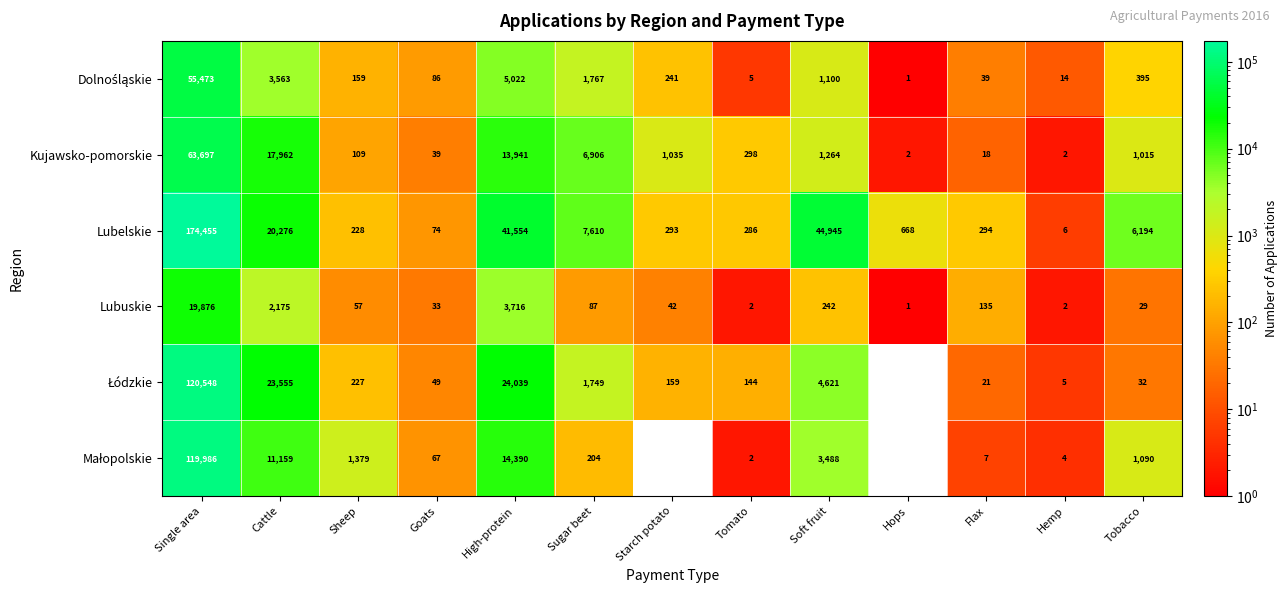

What is the sum of the Kujawsko-pomorskie values at Hemp and Sugar beet?

6908